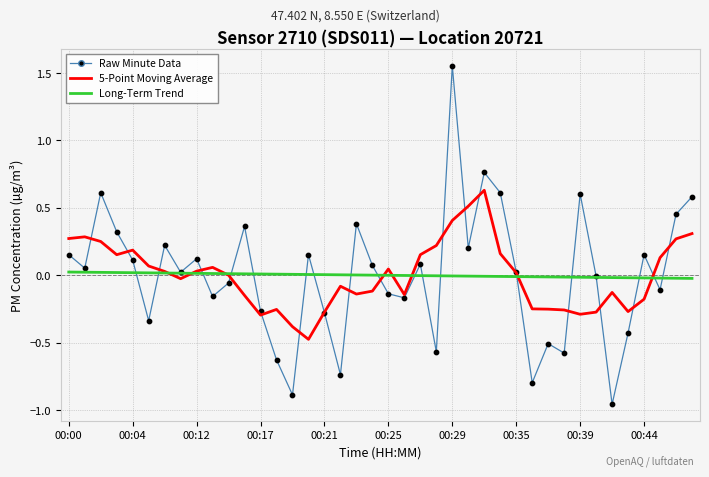

Which series has the widest spread of values?

Raw Minute Data